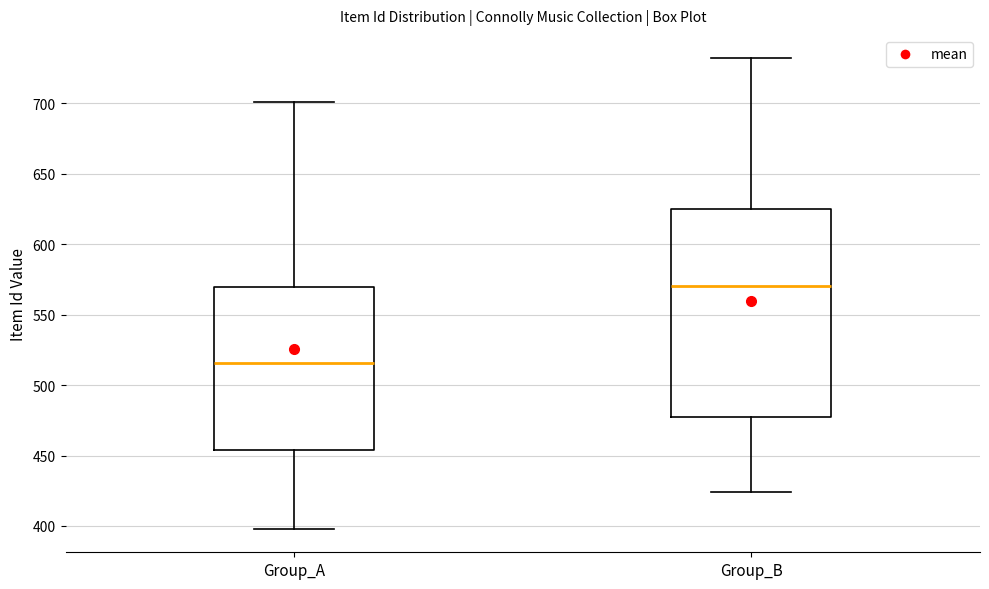

Reading left to right, transcribe this box plot: for each box, give where its median line is, the range the box spans, and where its two whiskers end, as read against the y-axis. The values are not printed on the chart, so give them approximately, as read against the axis.

Group_A: median 515, box 455 to 570, whiskers 400 to 700
Group_B: median 570, box 480 to 625, whiskers 425 to 730